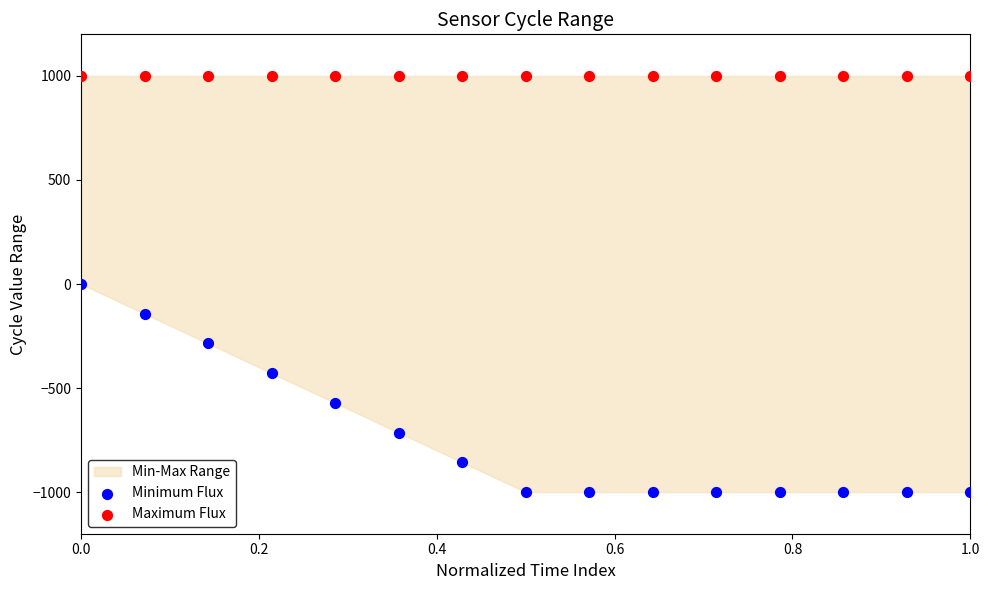

Which series reaches the maximum Y coordinate?

Maximum Flux